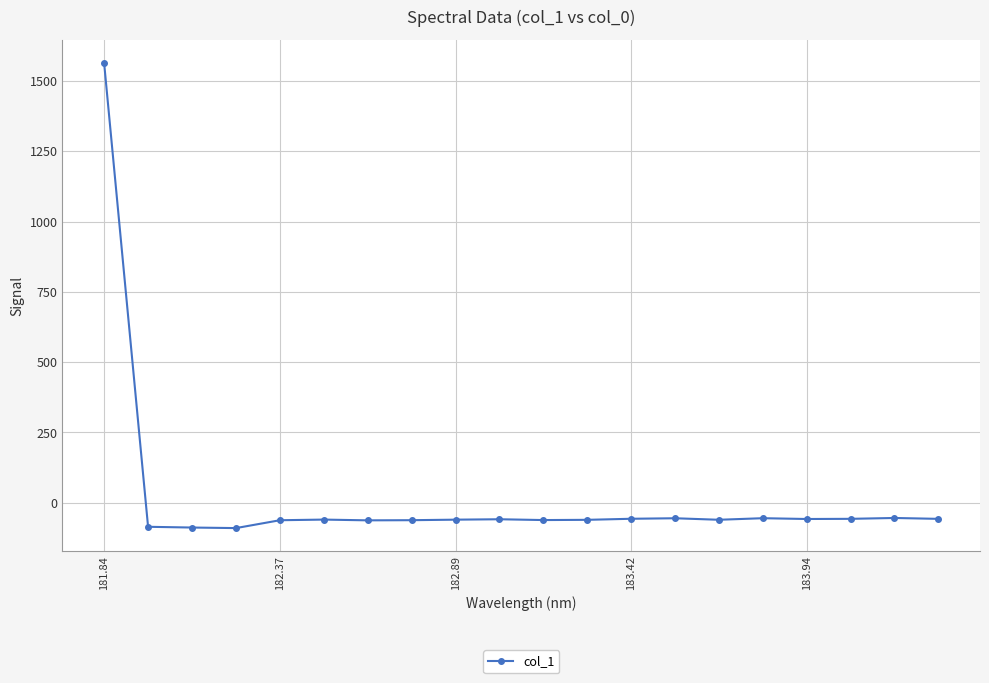

How many lines are shown in the chart?

1